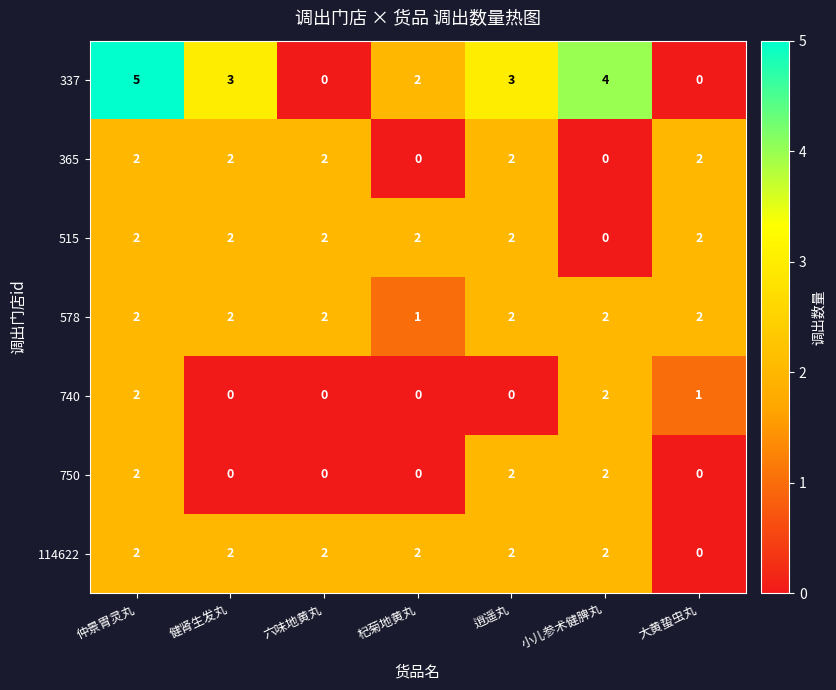

What is the sum of all 740 values?

5